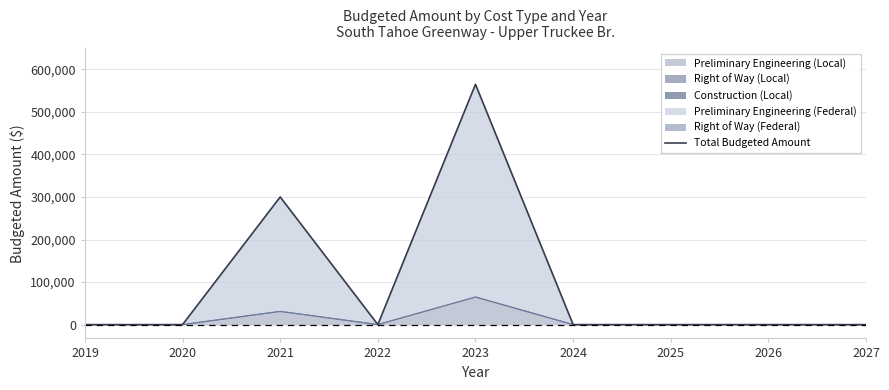

Between 2023 and 2025, which is larger?

2023